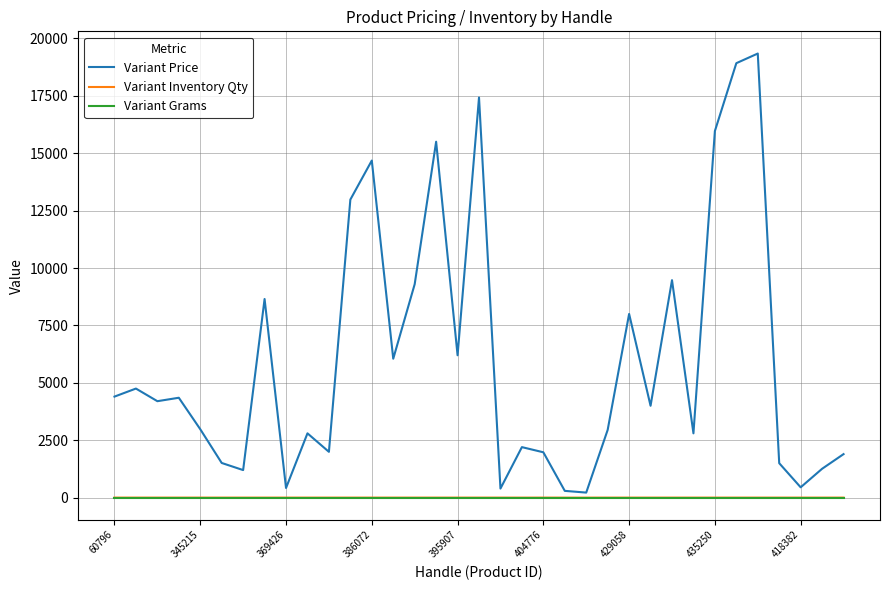

Which series has the largest total across all categories?

Variant Price